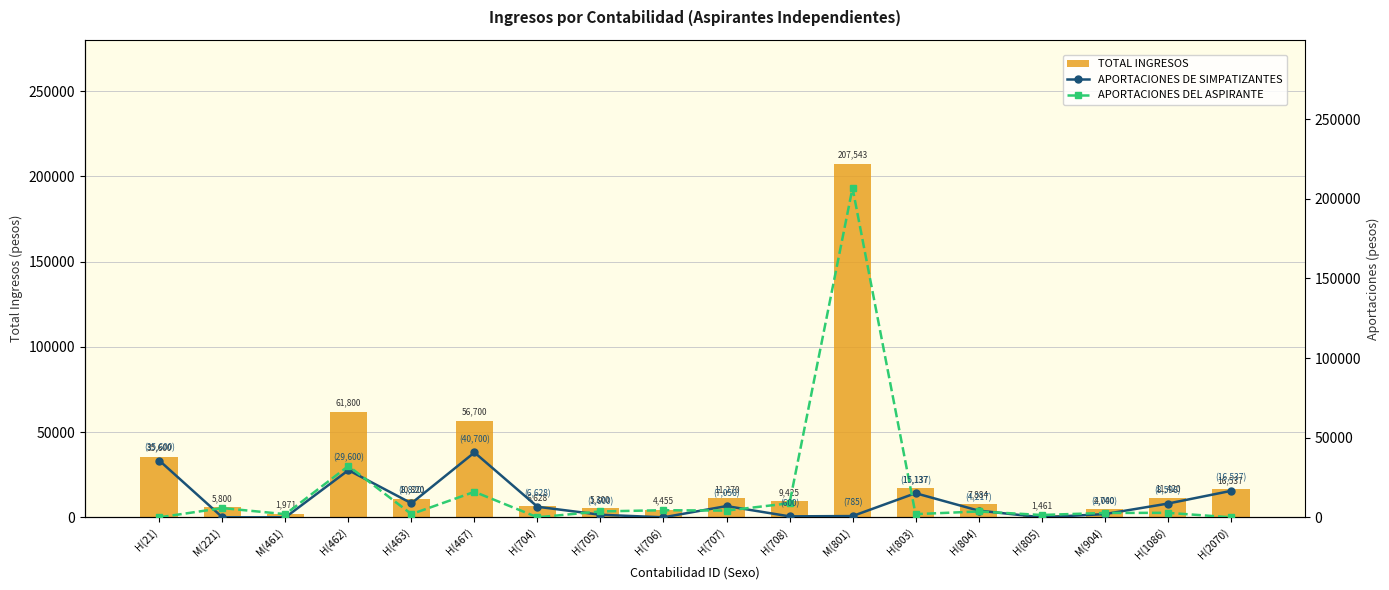

True or false: APORTACIONES DE SIMPATIZANTES has a value of 8596.1 at H(1086).

True